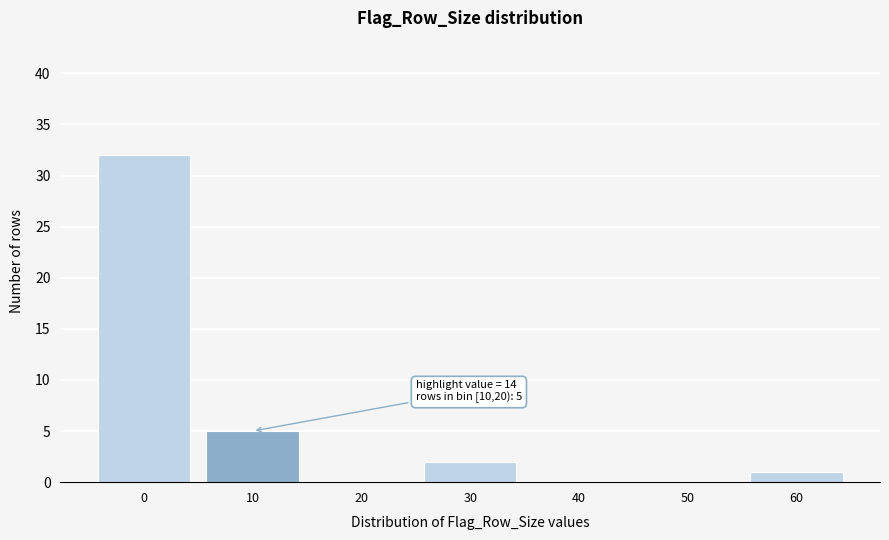

Reading left to right, what are all the values shown in this chart?

0=32	10=5	20=0	30=2	40=0	50=0	60=1